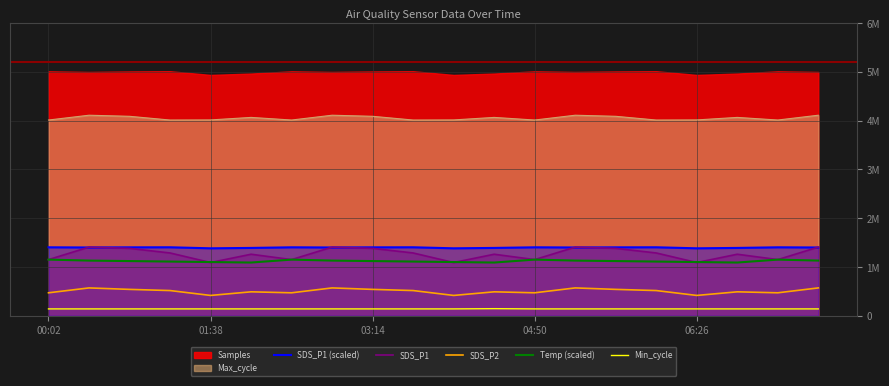

What is the difference between the SDS_P1 (scaled) values at 01:38 and 9?

4199.2